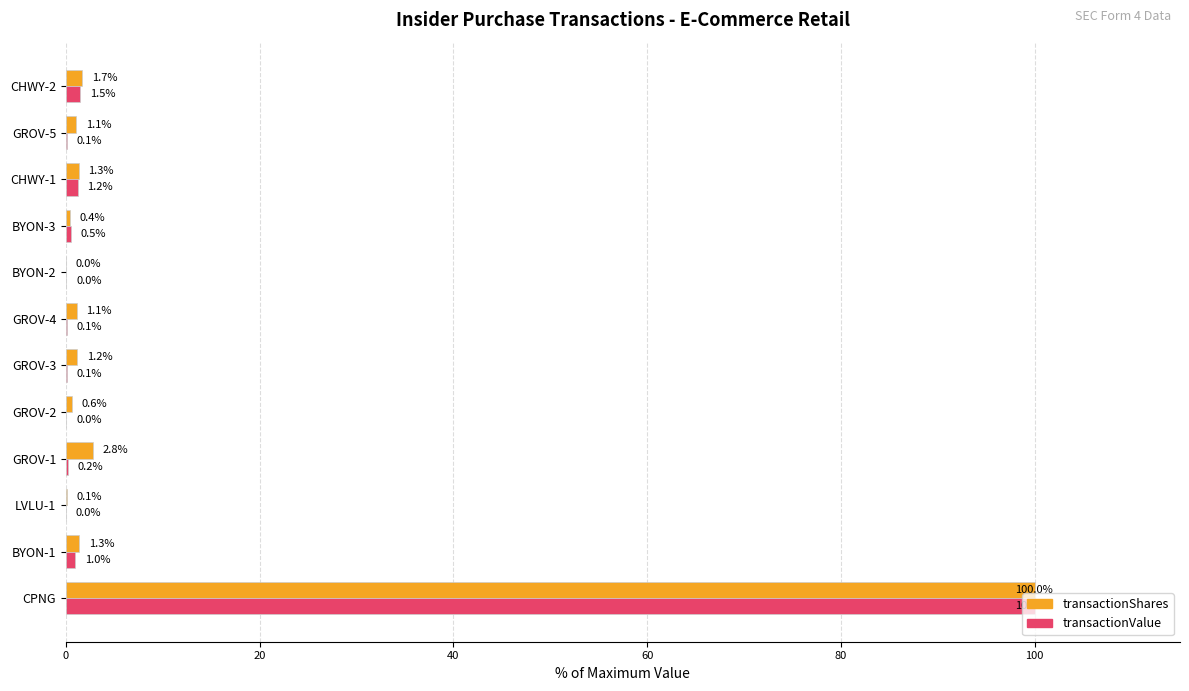

What is the sum of the transactionShares values at GROV-3 and CHWY-1?

2.5